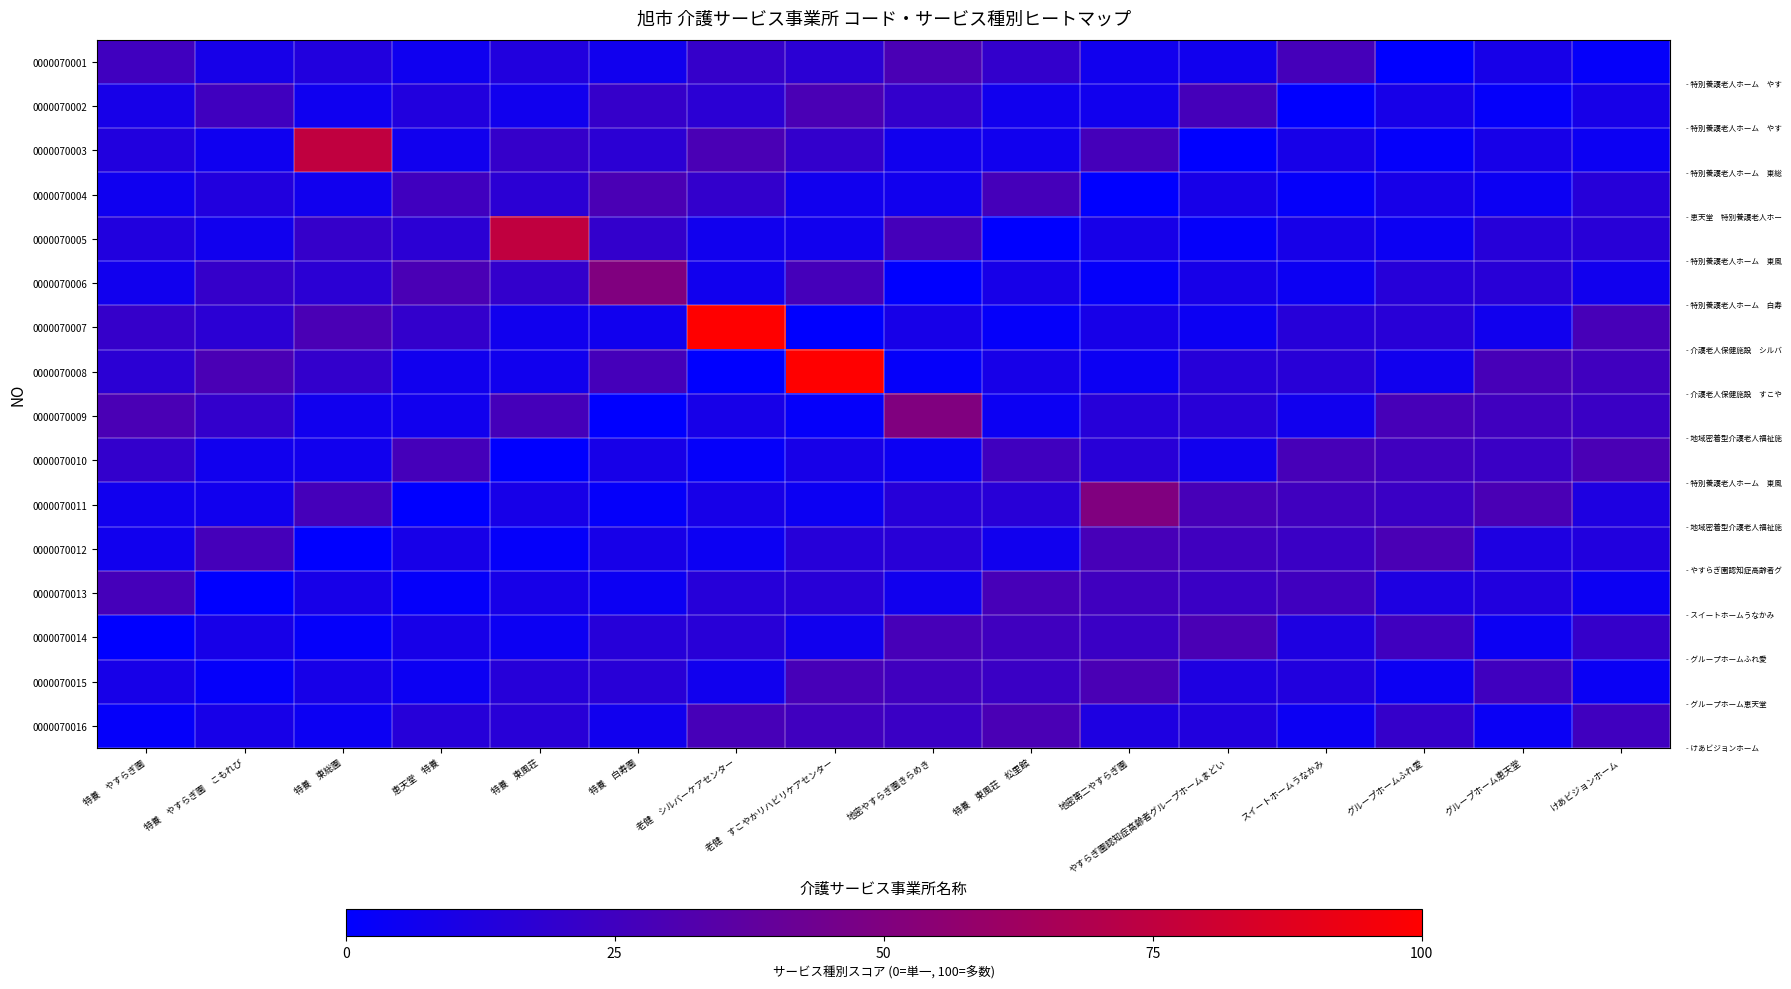

What is the total value across all series at 恵天堂　特養?

198